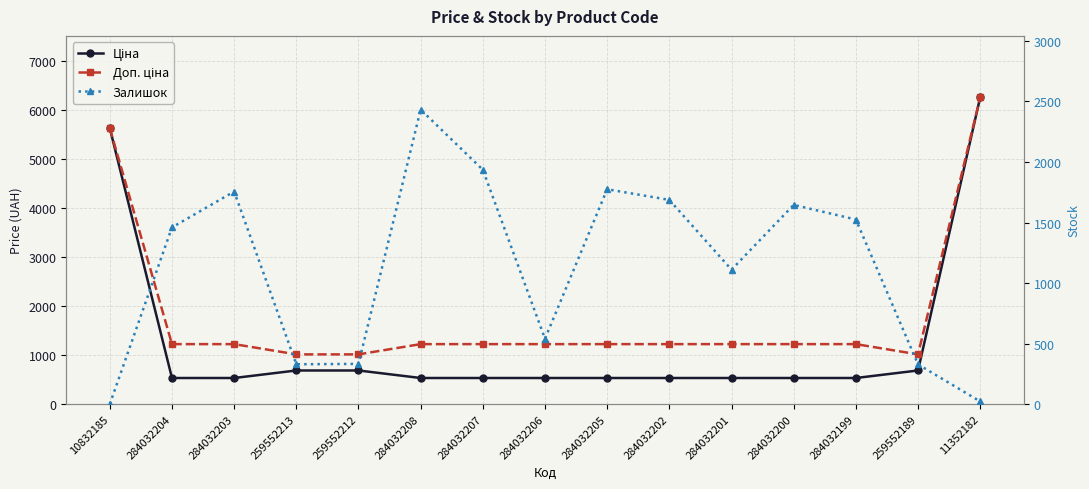

List the labels in order of Залишок value, largest first.

284032208, 284032207, 284032205, 284032203, 284032202, 284032200, 284032199, 284032204, 284032201, 284032206, 259552212, 259552213, 259552189, 11352182, 10832185